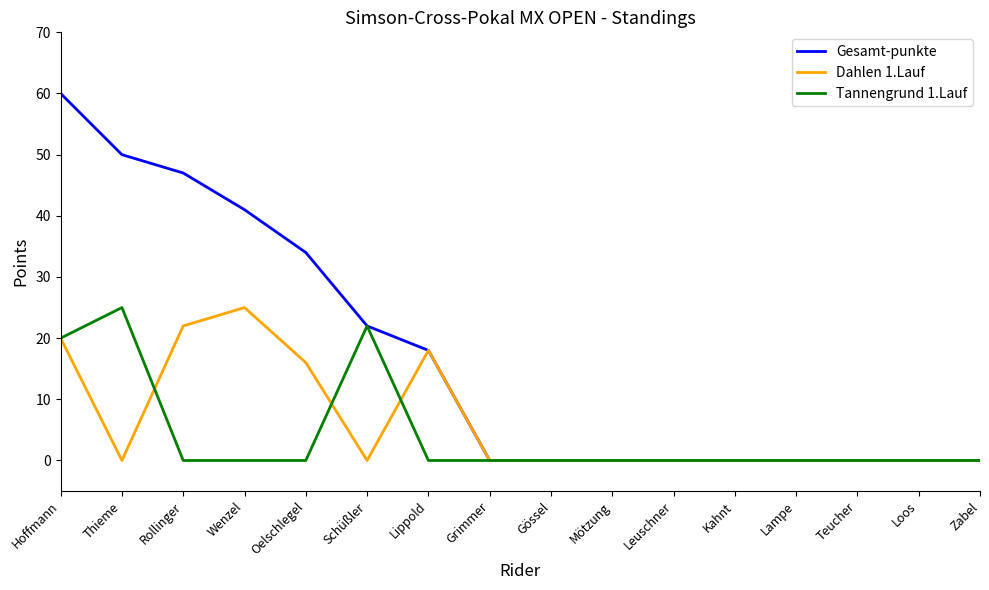

What is the maximum value shown in the chart?

60